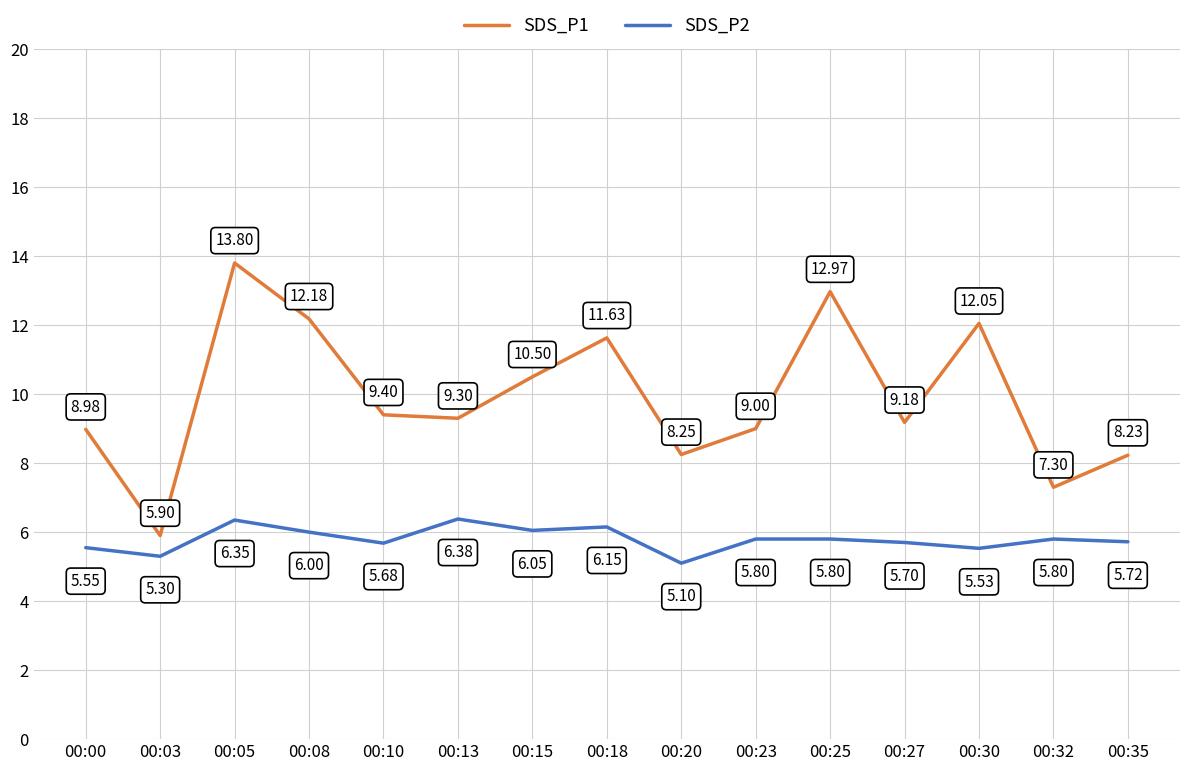

True or false: SDS_P1 and SDS_P2 intersect in this chart.

False